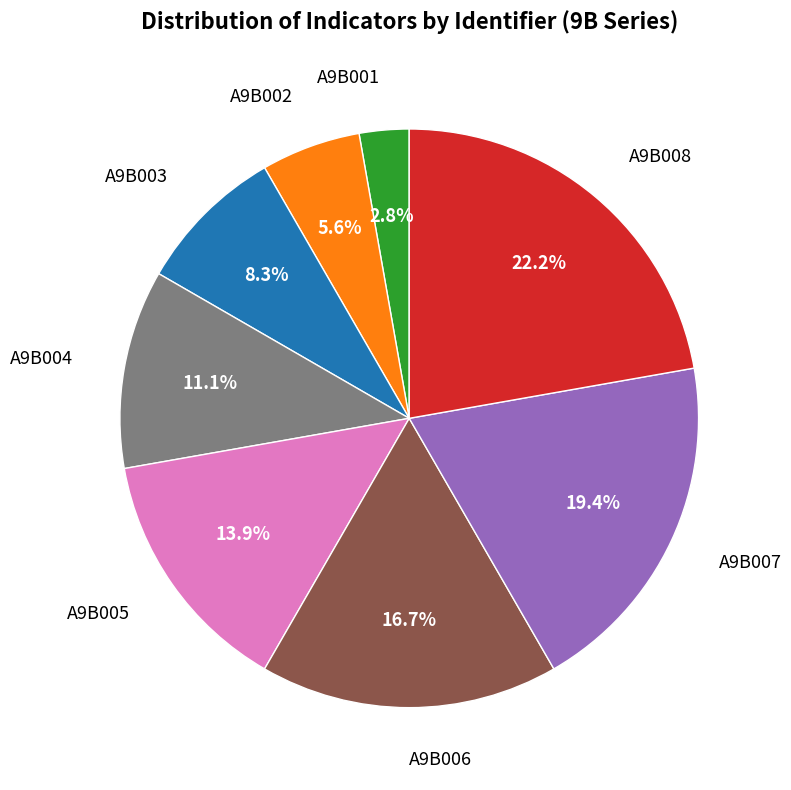

How many segments does this pie chart have?

8